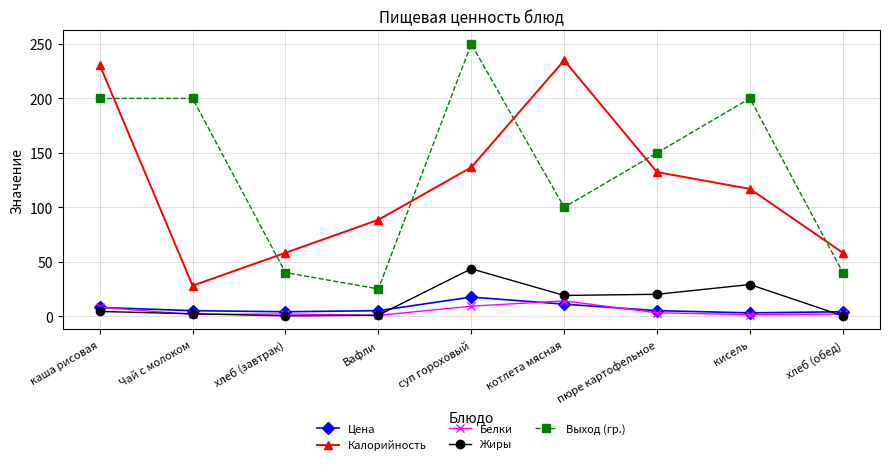

Where is Выход (гр.) nearest to the value 137?

пюре картофельное